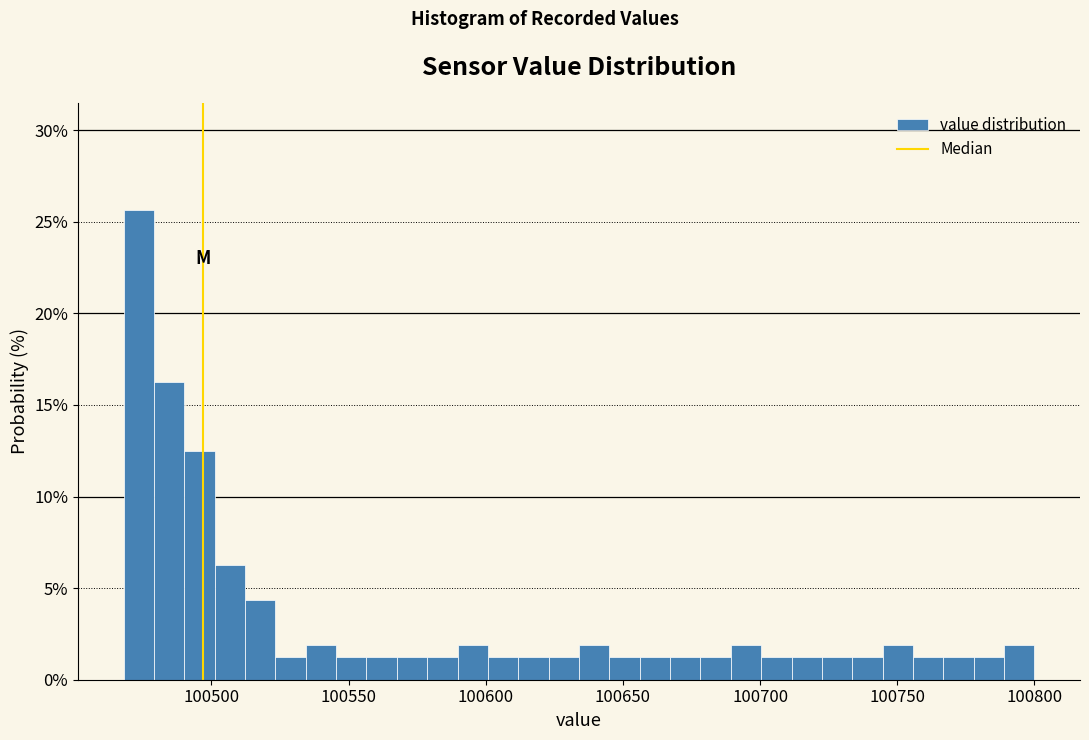

Around what value on the x-axis is the tallest bar? Give the approximate position of its centre, as read against the axis.

100475